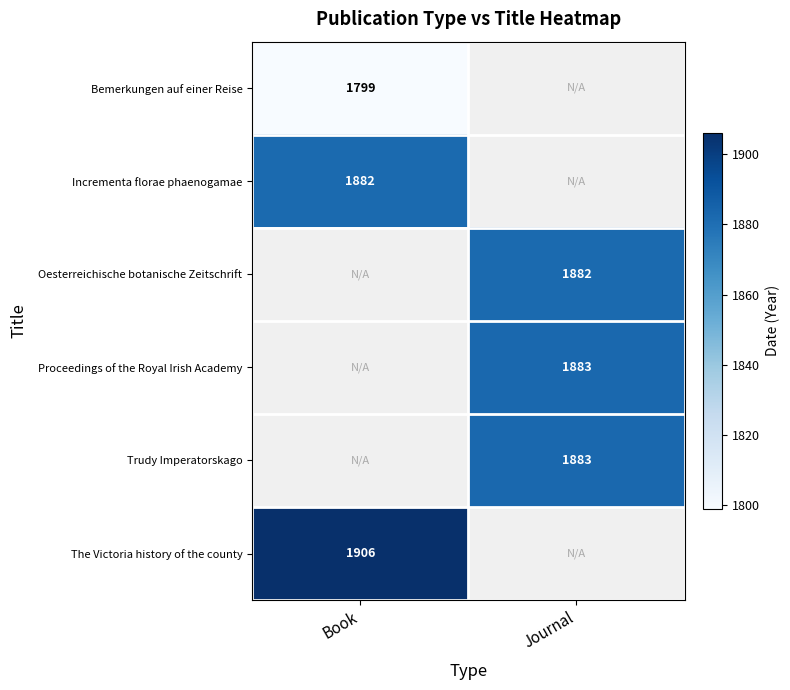

At which category does the chart reach its minimum across all series?

Book